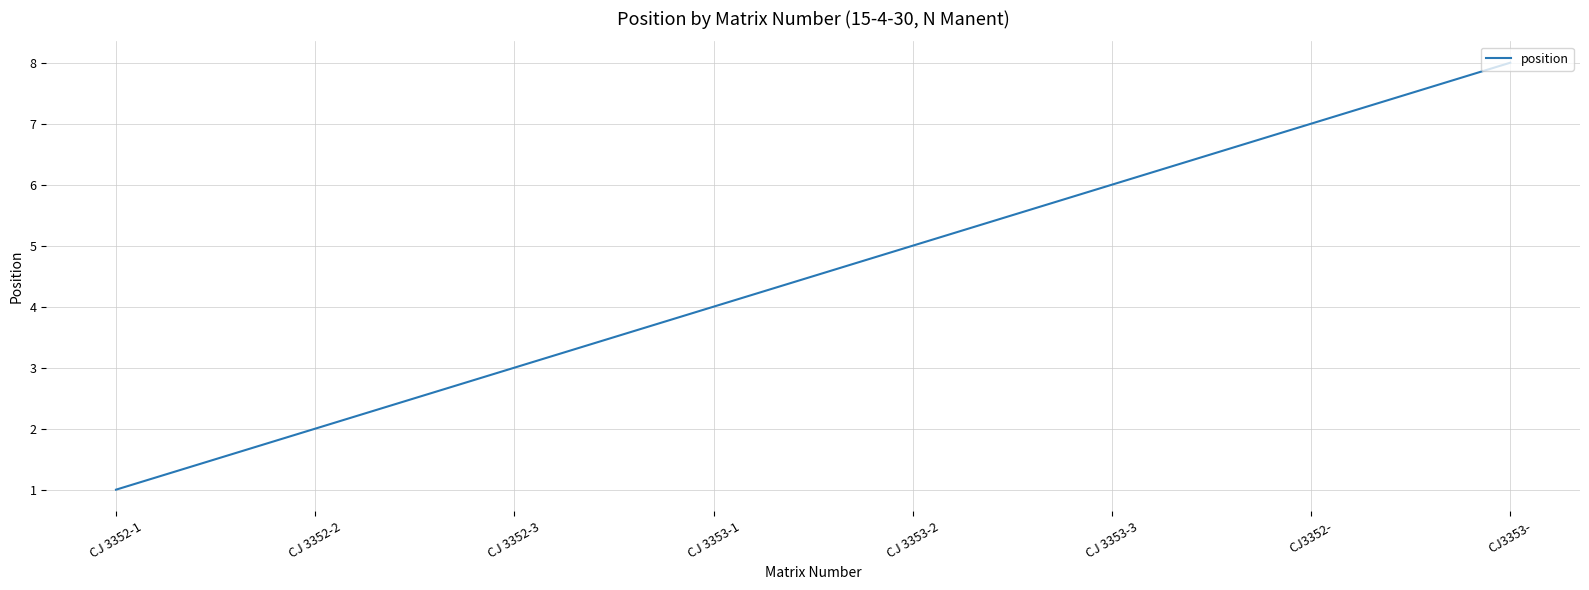

Rank the categories by value from lowest to highest.

CJ 3352-1, CJ 3352-2, CJ 3352-3, CJ 3353-1, CJ 3353-2, CJ 3353-3, CJ3352-, CJ3353-